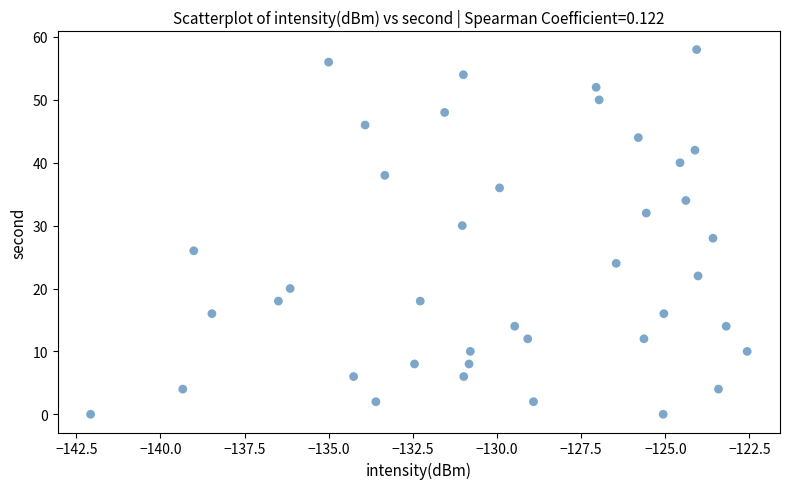

What is the range of Y values (max minus min)?

58